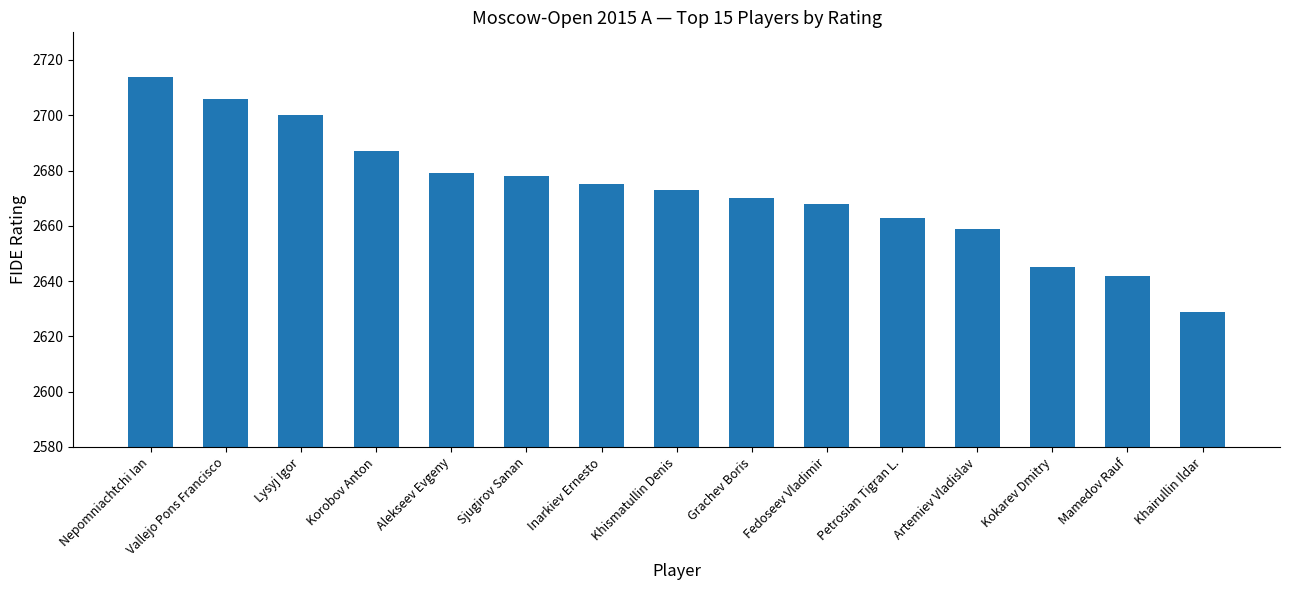

What is the sum of the values at Alekseev Evgeny and Sjugirov Sanan?

5357